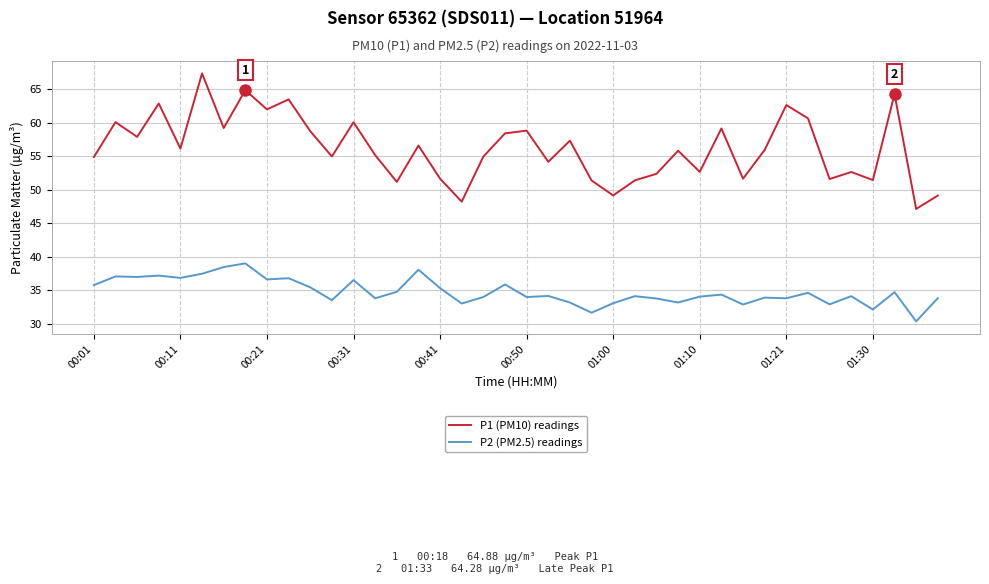

What is the maximum value shown in the chart?

67.4